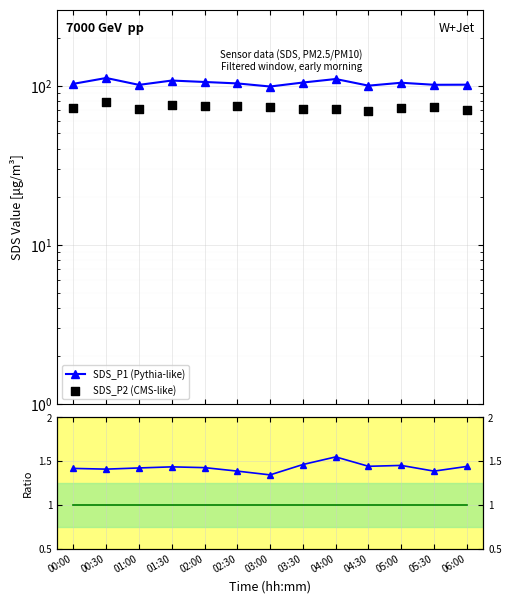

Is the value of SDS_P2 (CMS-like) at 03:00 greater than the value of SDS_P1 / SDS_P2 at 06:00?

Yes